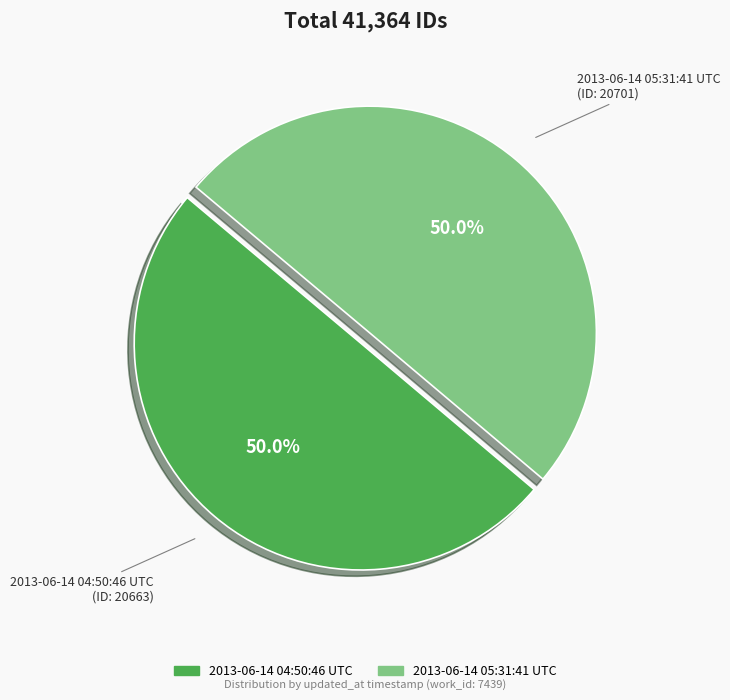

To the nearest percent, what is the combined percentage of 2013-06-14 04:50:46 UTC and 2013-06-14 05:31:41 UTC?

100%